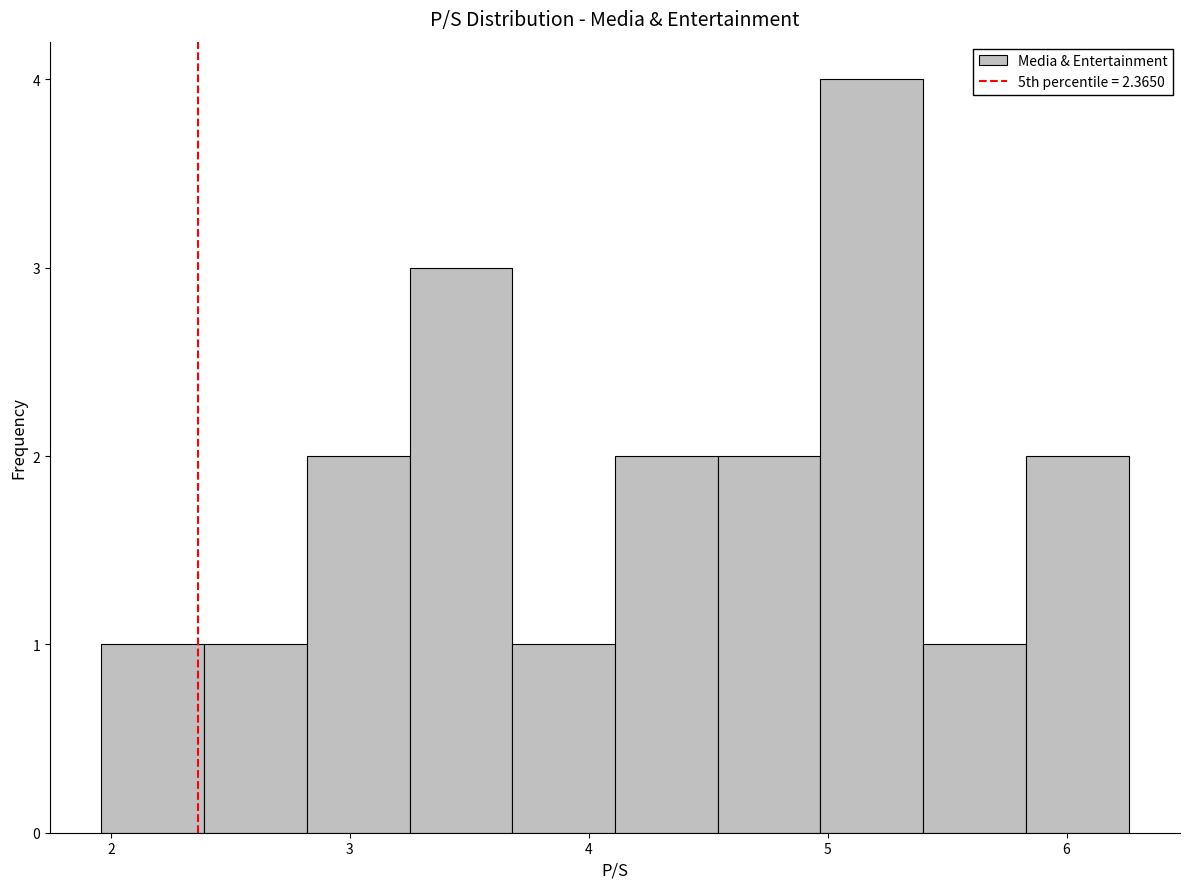

Reading left to right, list every bar in this chart as the range it spans on the x-axis followed by its height. Neither the bar edges nor the heights are printed on the chart, so give them approximately, as read against the axes.

1.96 to 2.39: 1
2.39 to 2.82: 1
2.82 to 3.25: 2
3.25 to 3.68: 3
3.68 to 4.11: 1
4.11 to 4.54: 2
4.54 to 4.97: 2
4.97 to 5.40: 4
5.40 to 5.83: 1
5.83 to 6.26: 2